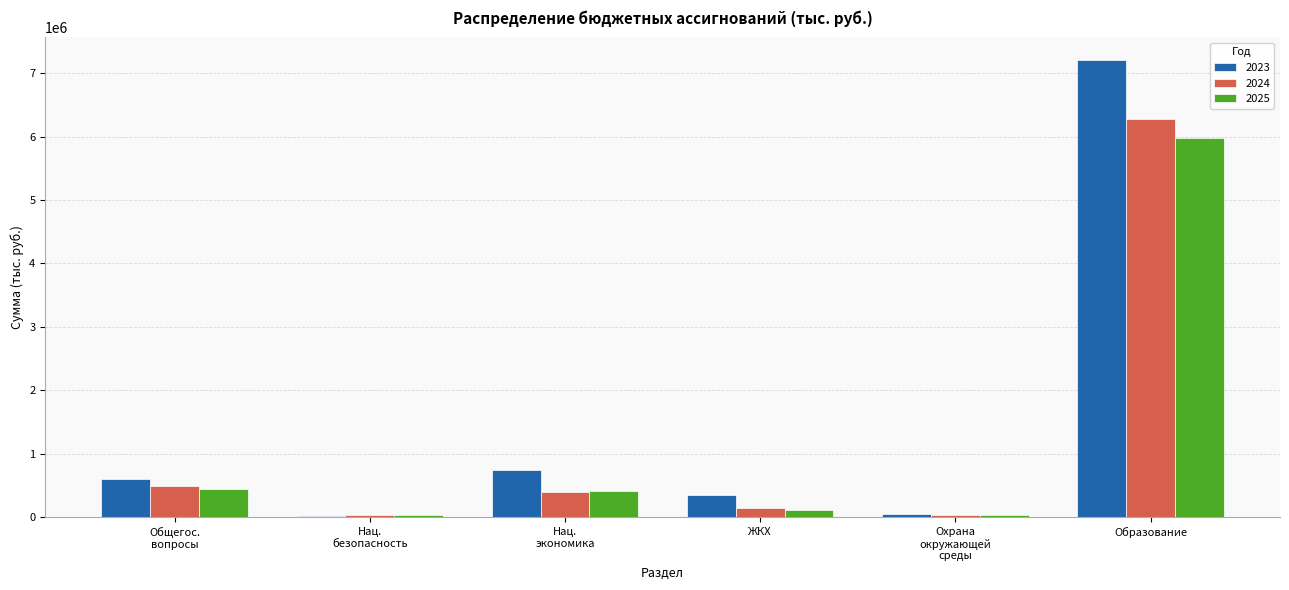

True or false: 2024 has a value of 6281177.8 at Образование.

True